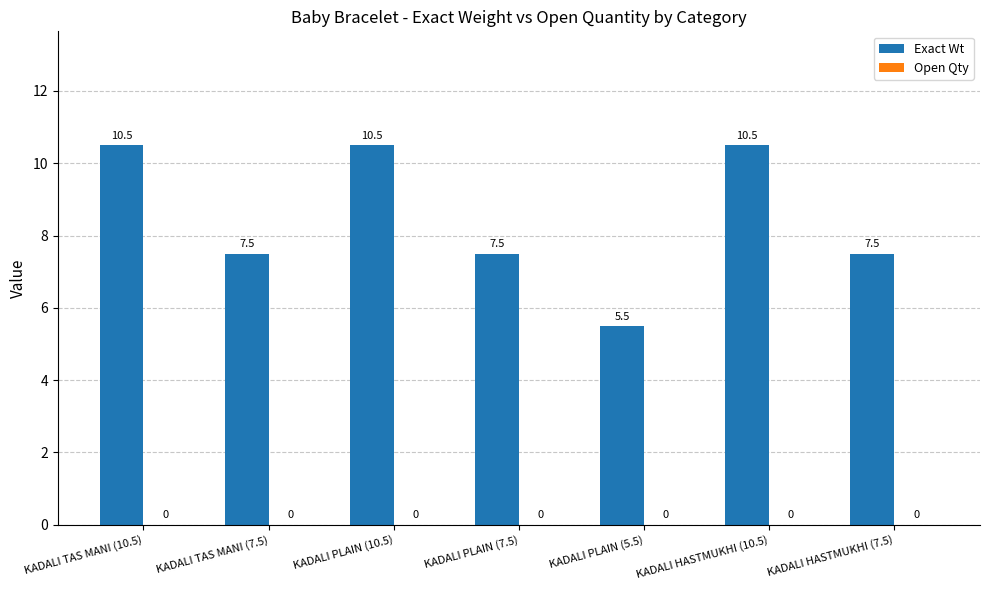

What is the sum of the values at KADALI HASTMUKHI (7.5) and KADALI PLAIN (10.5)?

18.0